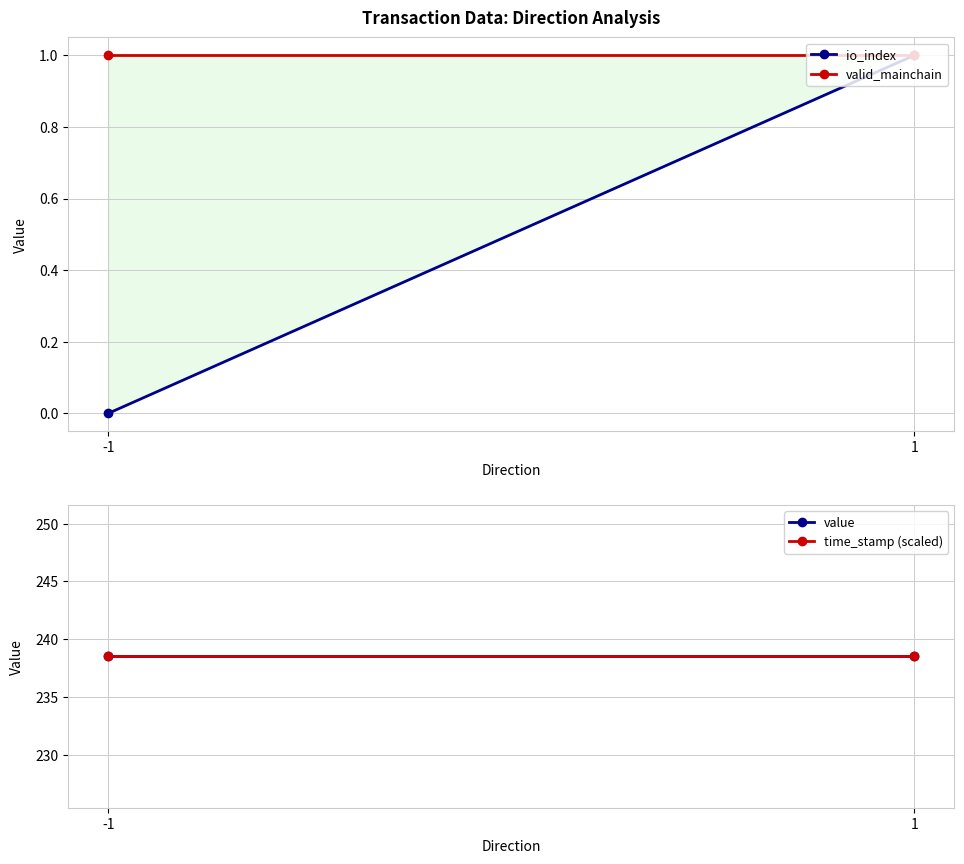

At how many categories does at least one series exceed 94?

2